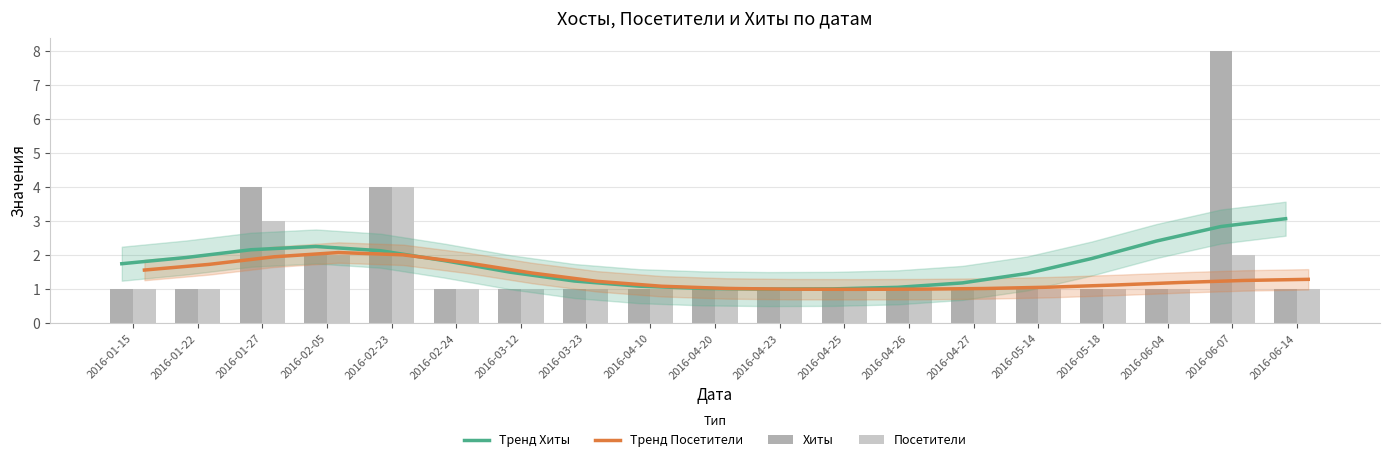

Reading left to right, what are all the values shown in this chart?

Тренд Хиты: 1.8	1.9	2.2	2.3	2.1	1.8	1.5	1.2	1.1	1.0	1.0	1.0	1.1	1.2	1.5	1.9	2.4	2.8	3.1
Тренд Посетители: 1.6	1.7	2.0	2.1	2.0	1.8	1.5	1.2	1.1	1.0	1.0	1.0	1.0	1.0	1.1	1.1	1.2	1.3	1.3
Хиты: 1.0	1.0	4.0	2.0	4.0	1.0	1.0	1.0	1.0	1.0	1.0	1.0	1.0	1.0	1.0	1.0	1.0	8.0	1.0
Посетители: 1.0	1.0	3.0	2.0	4.0	1.0	1.0	1.0	1.0	1.0	1.0	1.0	1.0	1.0	1.0	1.0	1.0	2.0	1.0